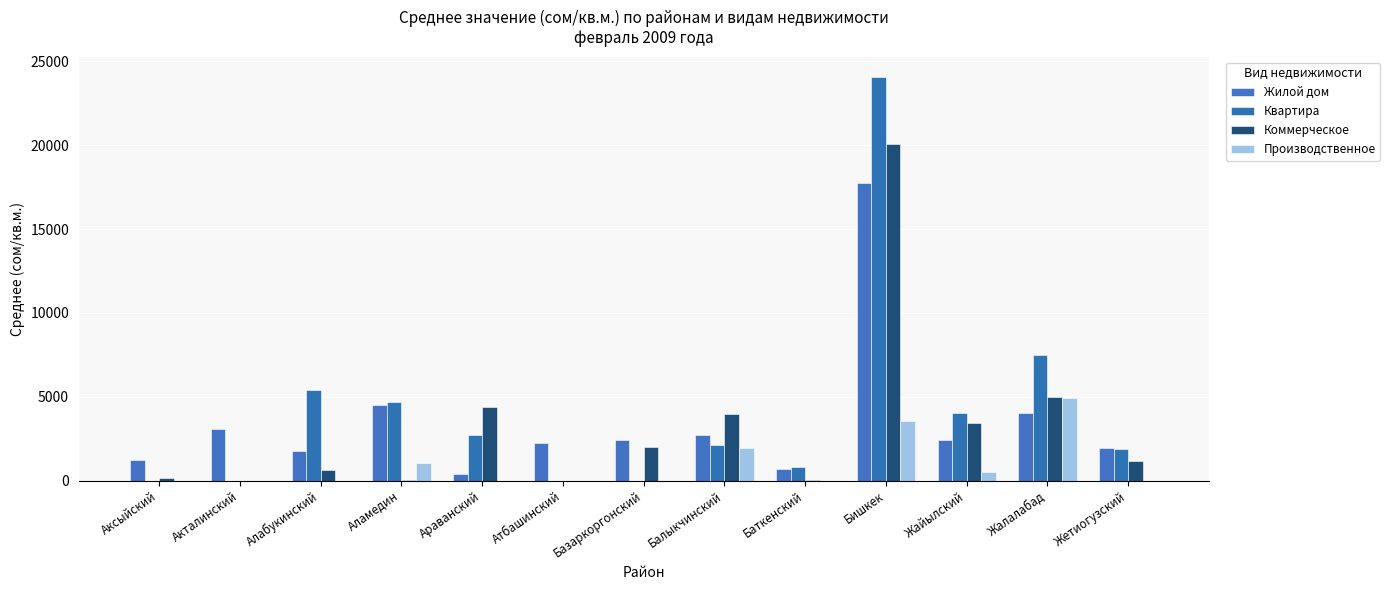

What is the label of the 13th bar from the left?

Жетиогузский